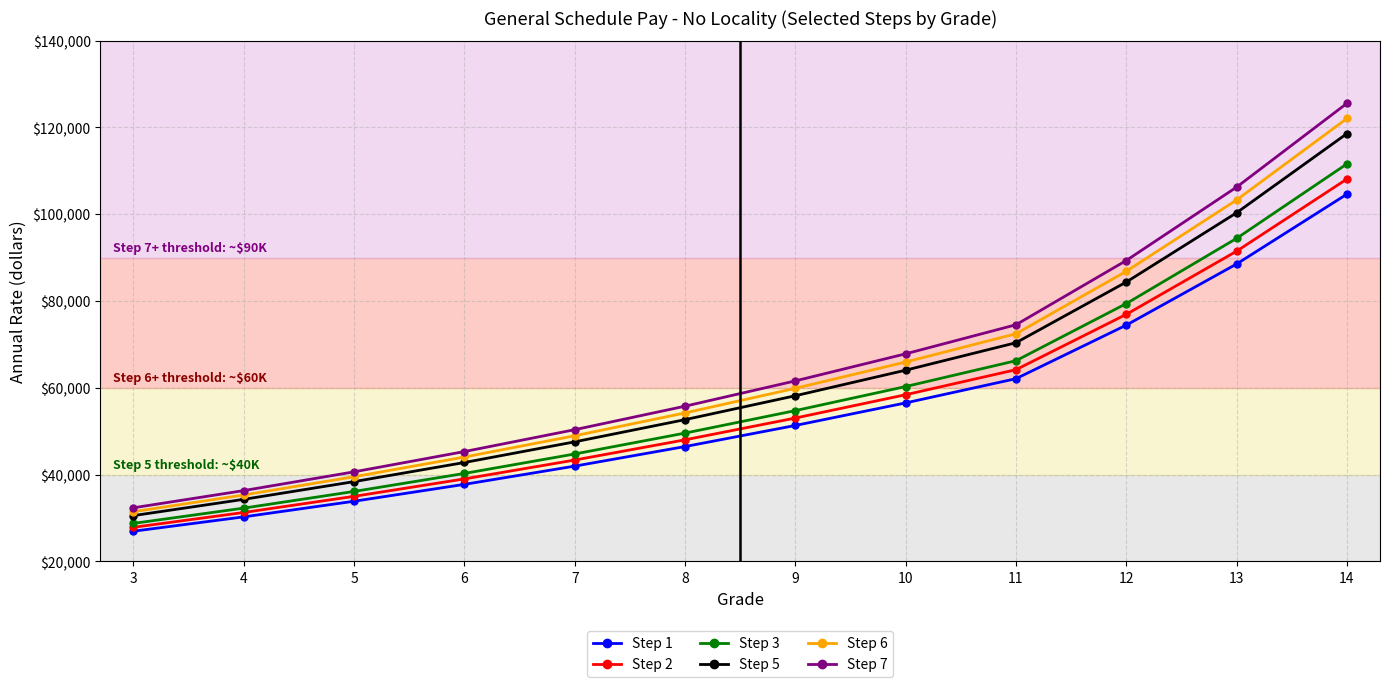

What is the maximum value for Step 3?

111578